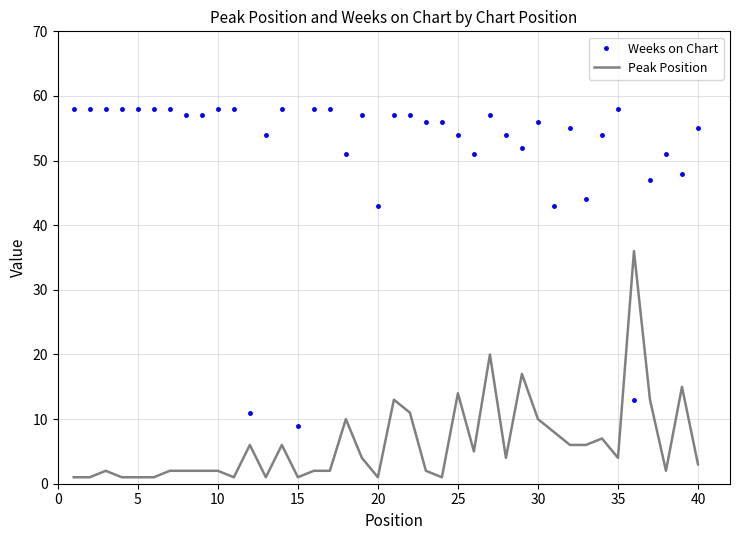

At how many categories does at least one series exceed 50?

32